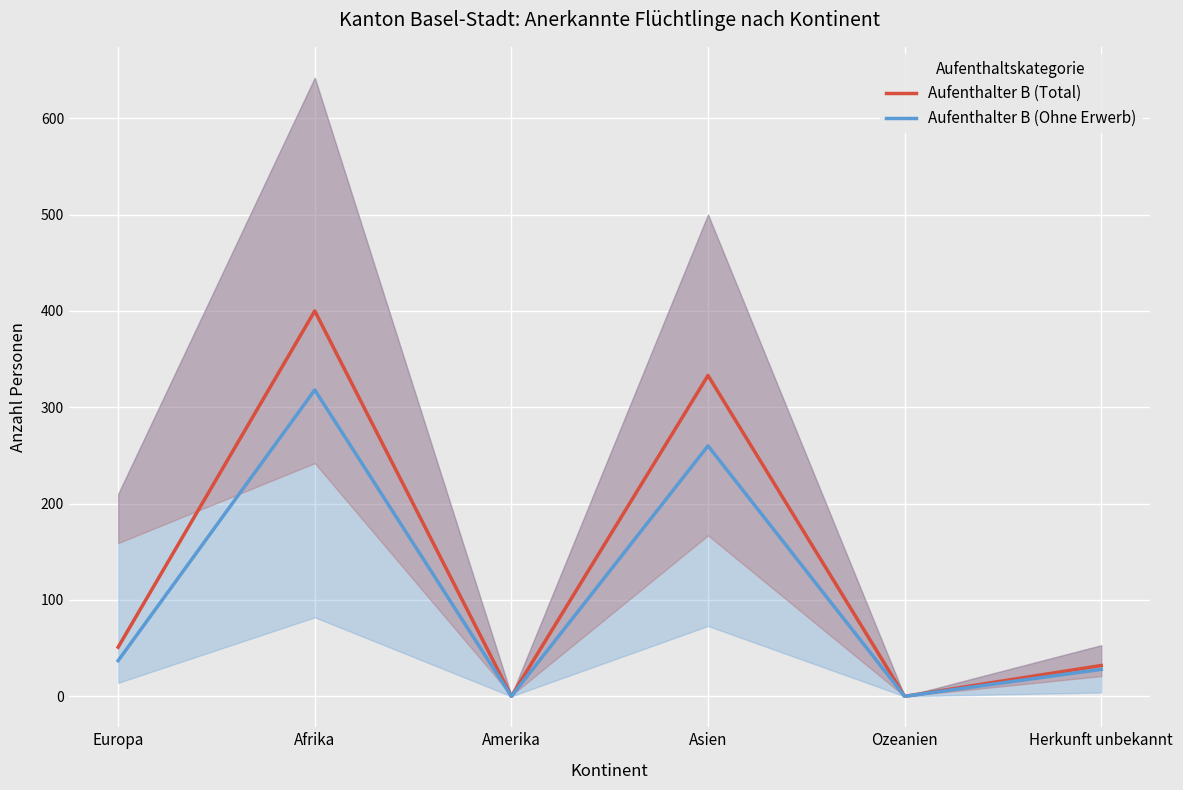

Which series has the largest total across all categories?

Aufenthalter B (Total)